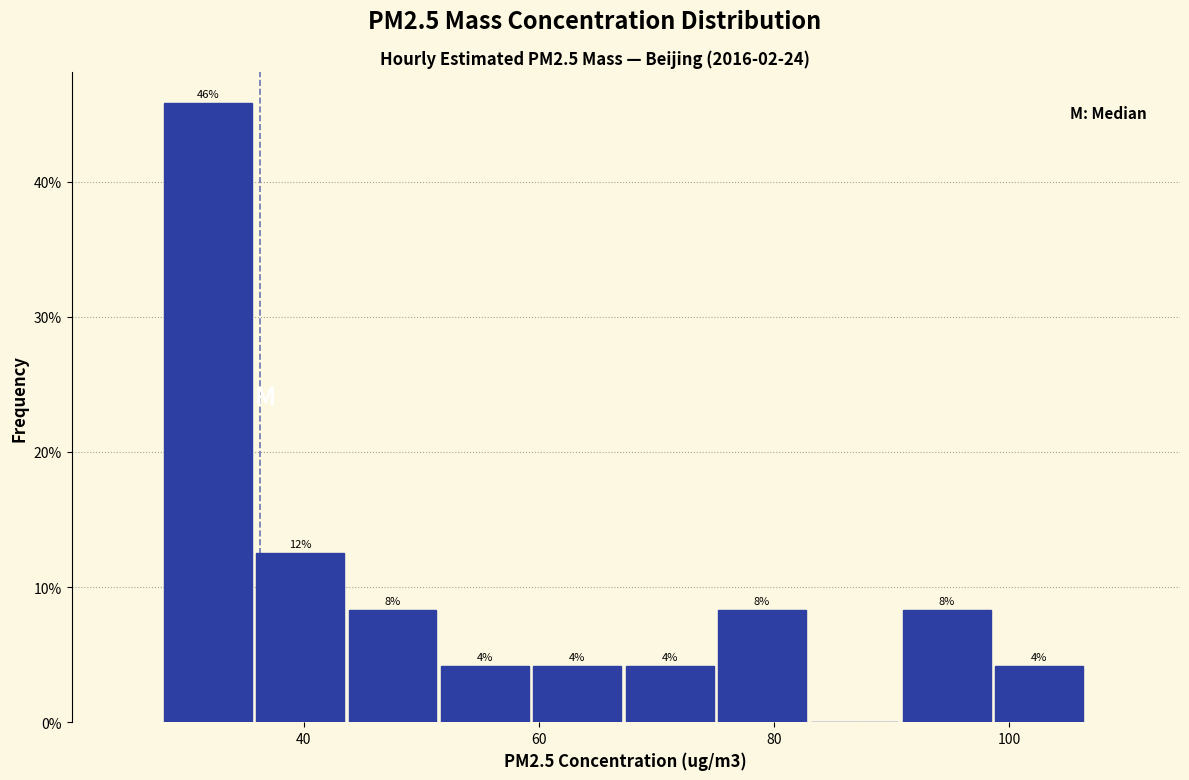

Around what value on the x-axis is the tallest bar? Give the approximate position of its centre, as read against the axis.

32